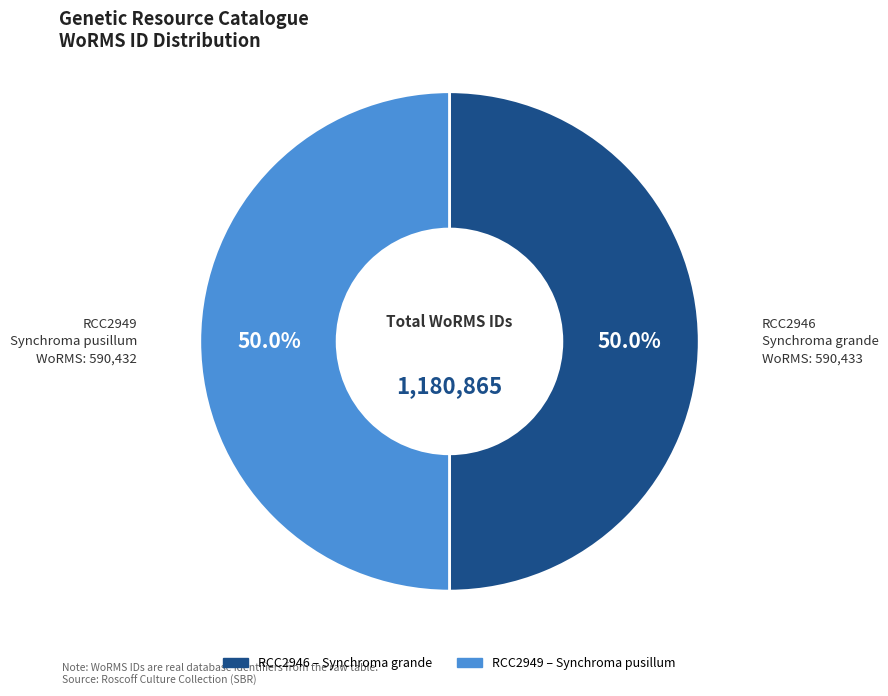

Is it true that RCC2949 is 39% of the pie?

False